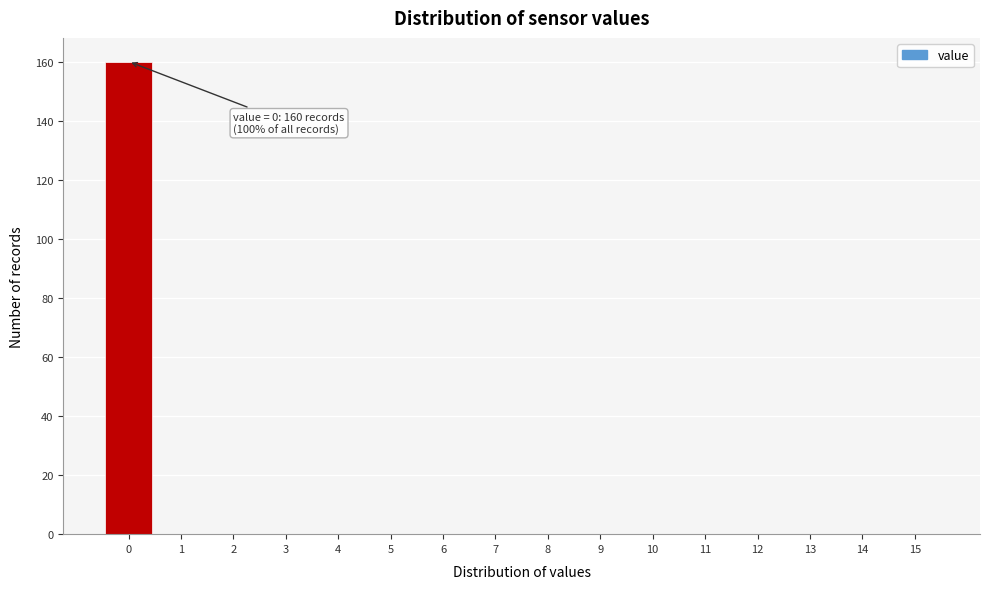

Reading left to right, extract all data points from this chart.

0=160	1=0	2=0	3=0	4=0	5=0	6=0	7=0	8=0	9=0	10=0	11=0	12=0	13=0	14=0	15=0